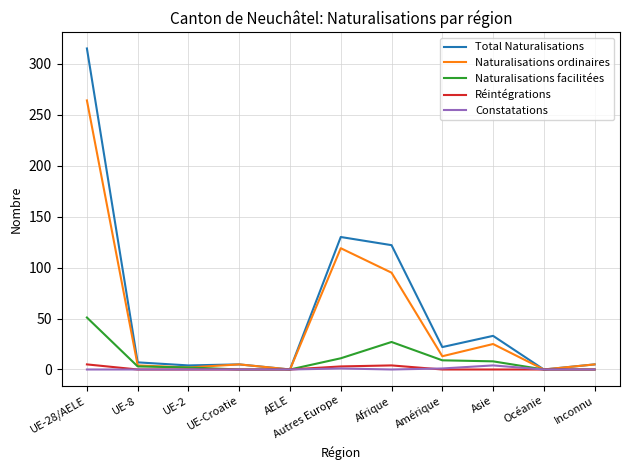

At which label does Total Naturalisations reach its peak?

UE-28/AELE